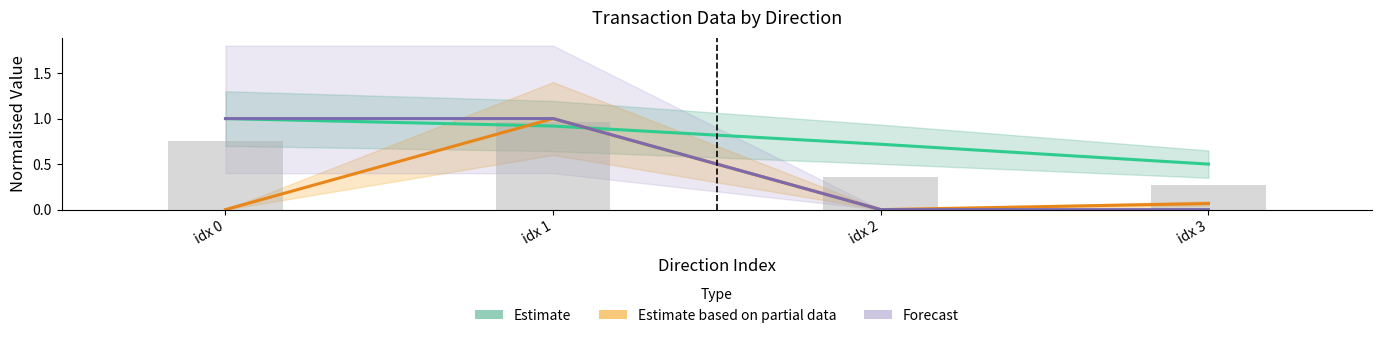

Which series changed the most between idx 1 and idx 3?

Forecast